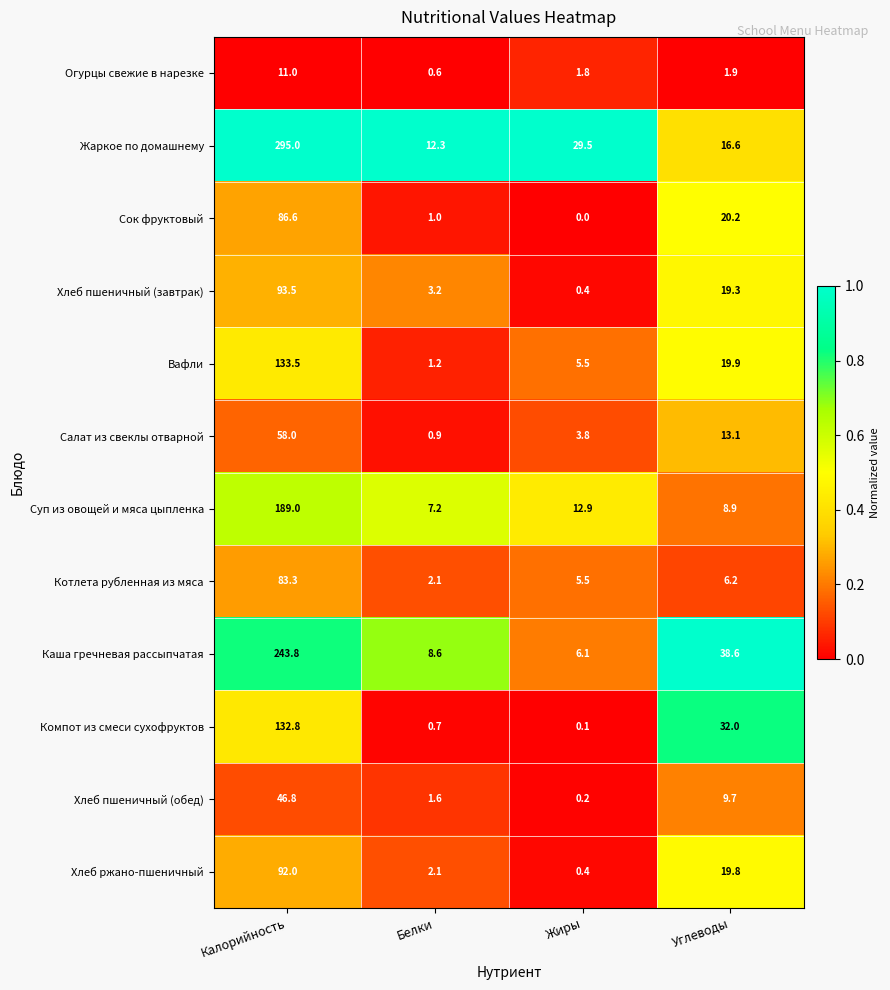

At which label does Жаркое по домашнему reach its minimum?

Белки